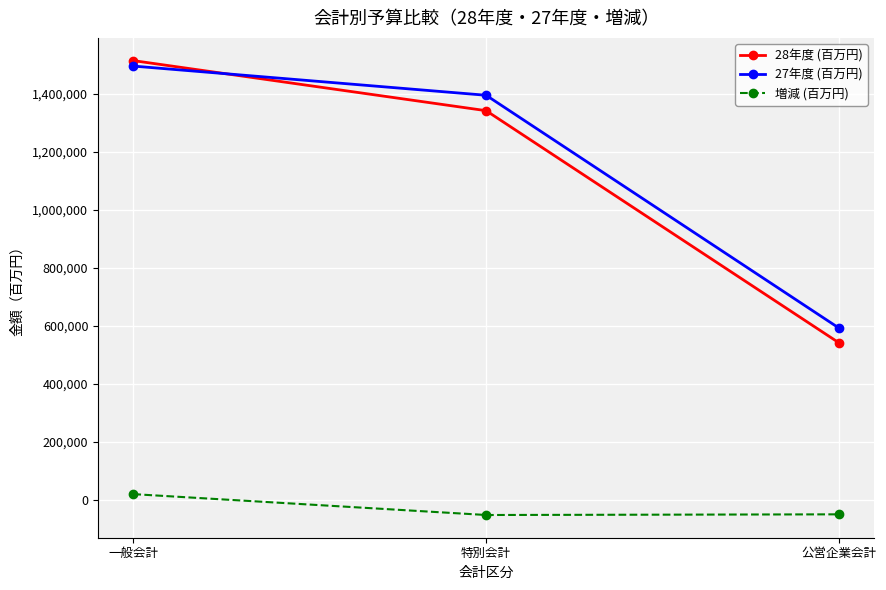

Rank the categories by 28年度 (百万円) value from highest to lowest.

一般会計, 特別会計, 公営企業会計